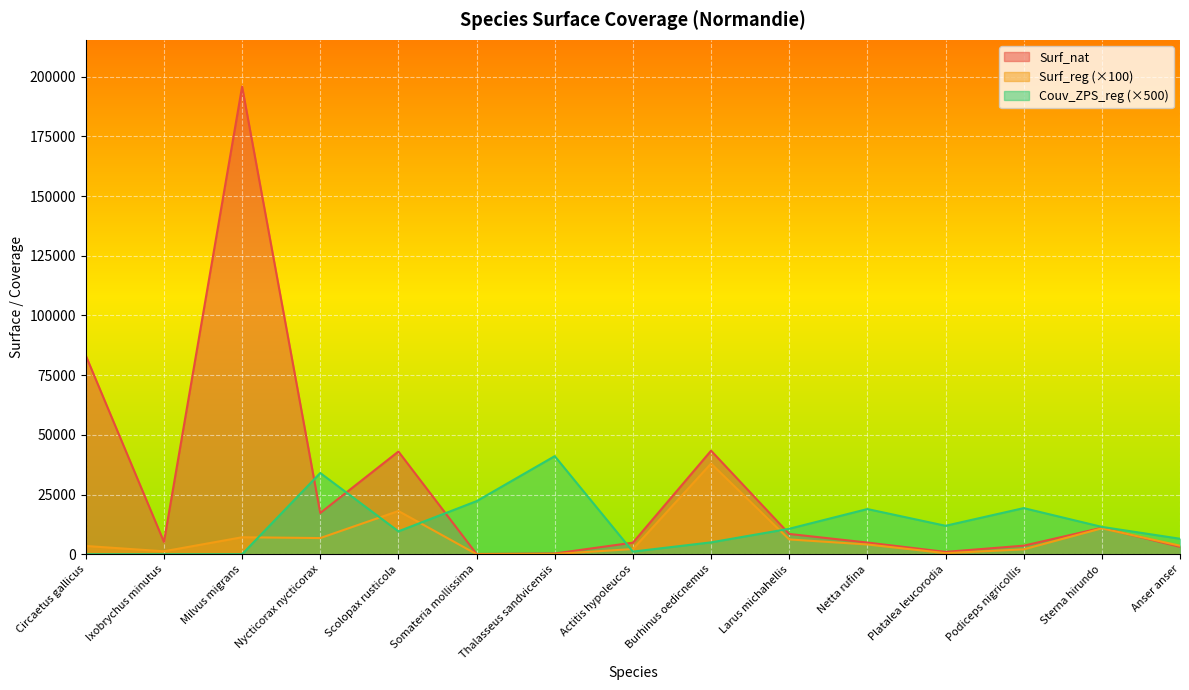

How many lines are shown in the chart?

3